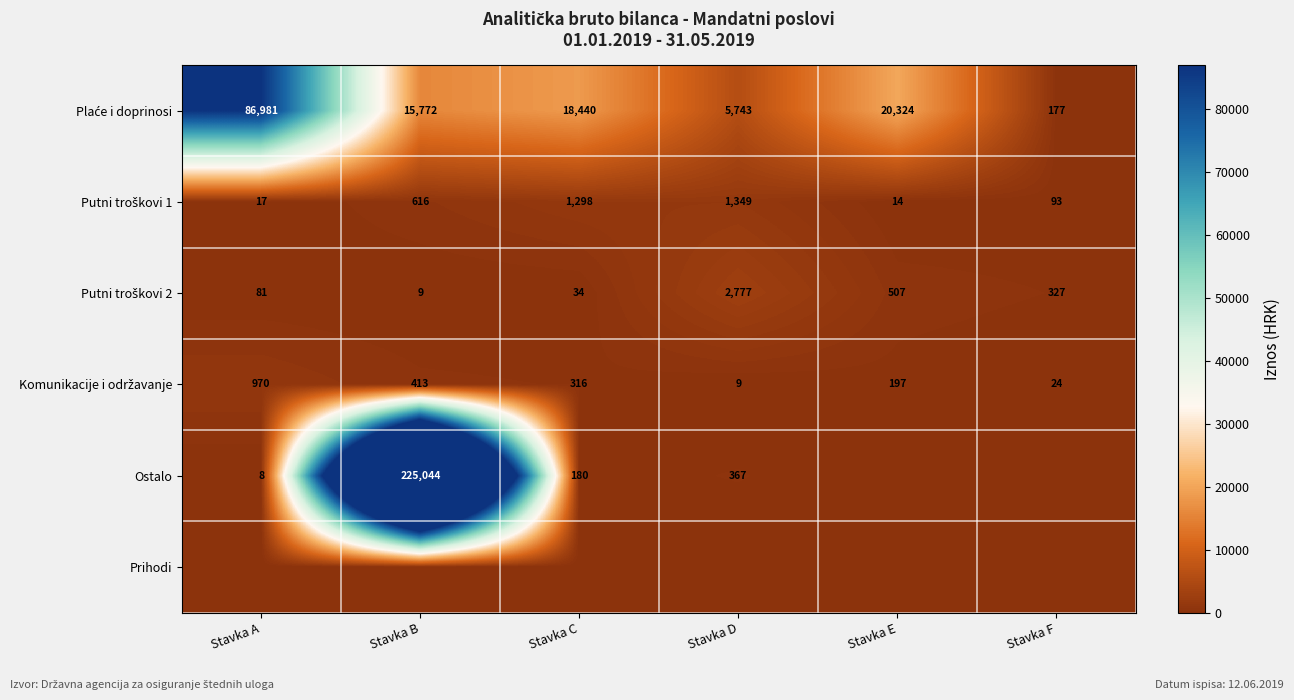

What is the sum of the Ostalo values at Stavka B and Stavka C?

225224